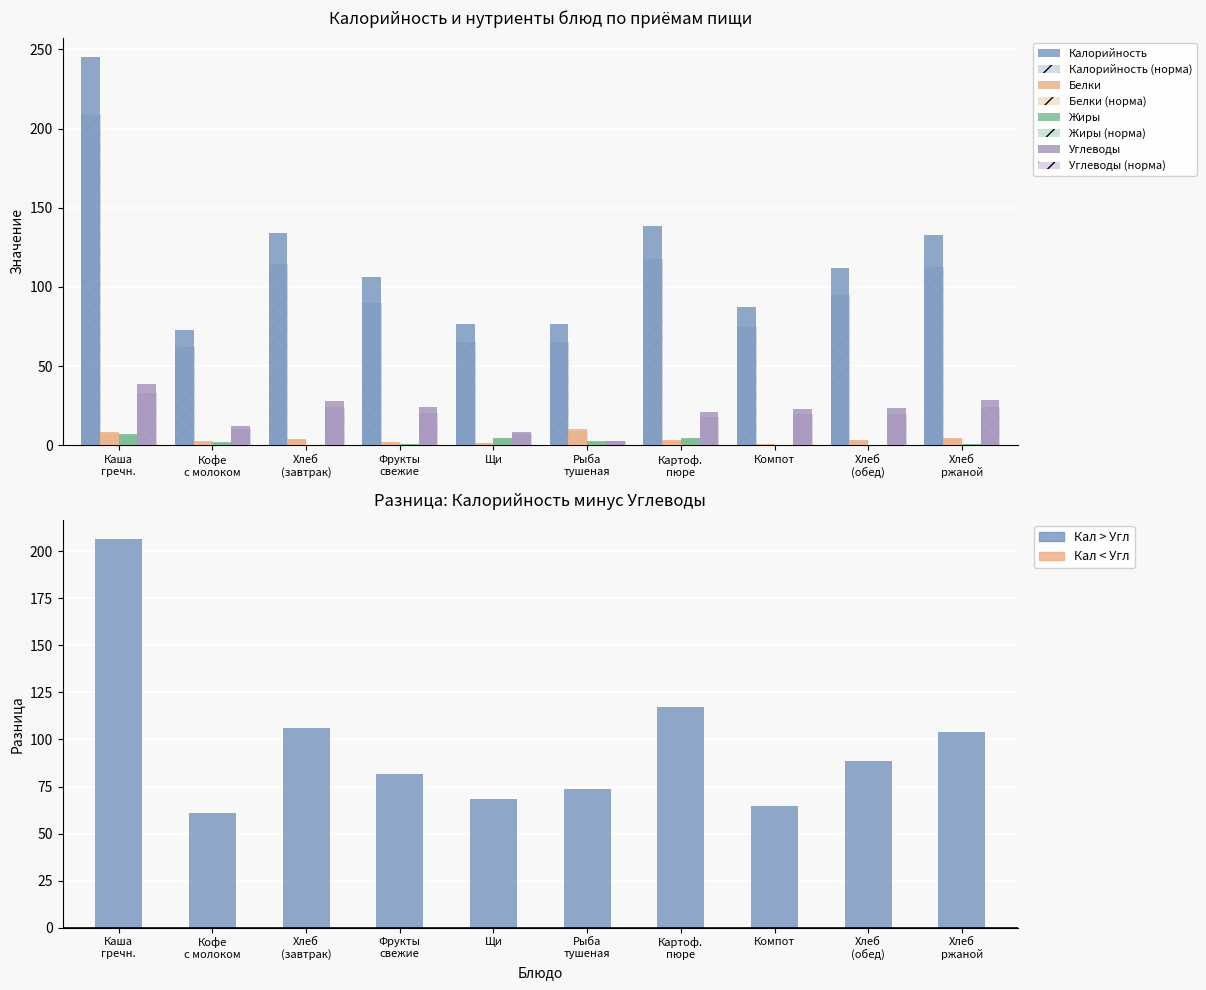

Which series has the largest range (max minus min)?

Калорийность